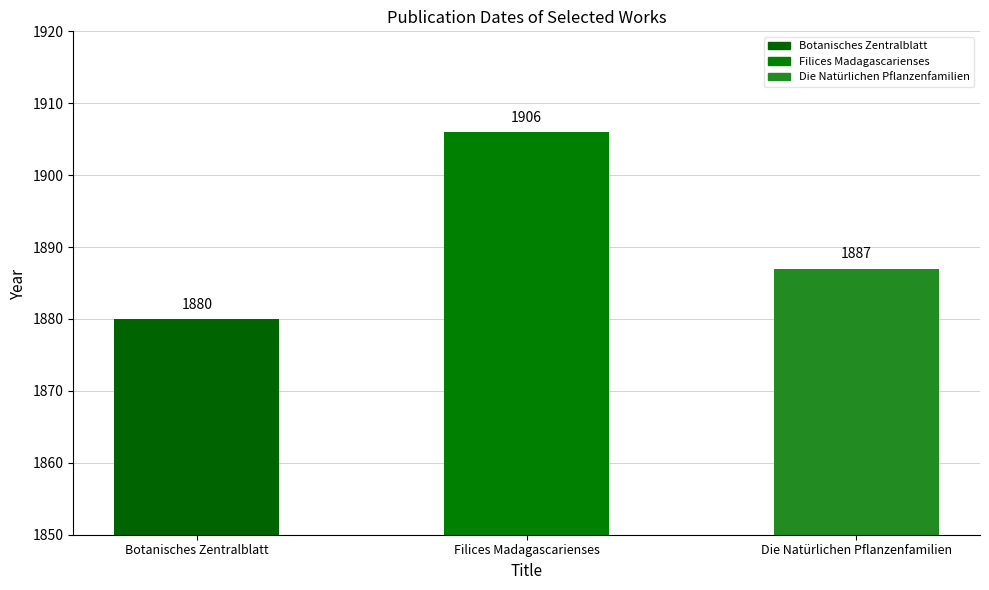

What is the sum of the values at Filices Madagascarienses and Die Natürlichen Pflanzenfamilien?

3793